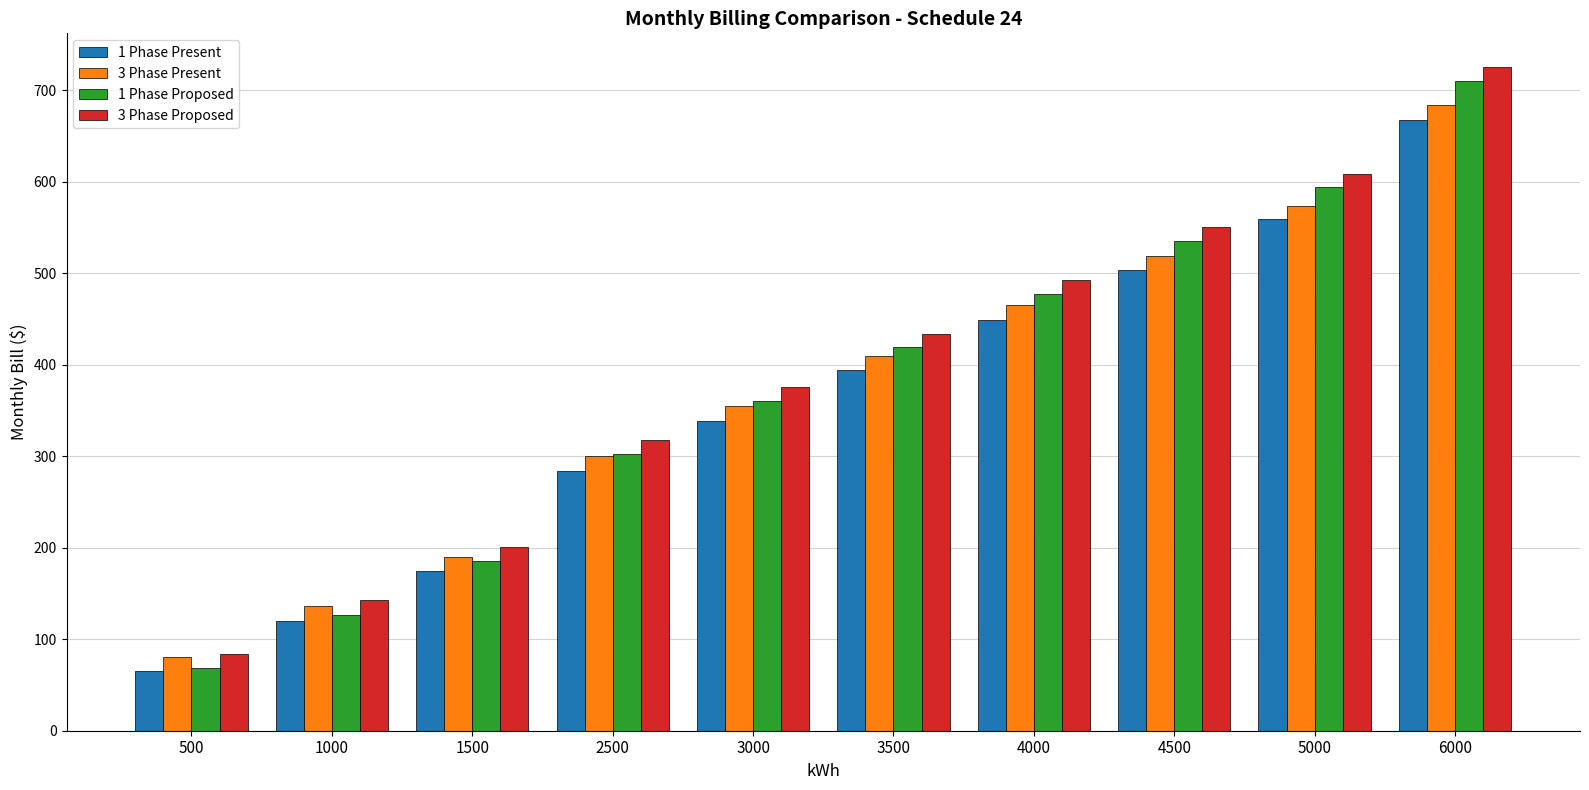

What is the difference between the maximum and minimum values in the 1 Phase Proposed series?

641